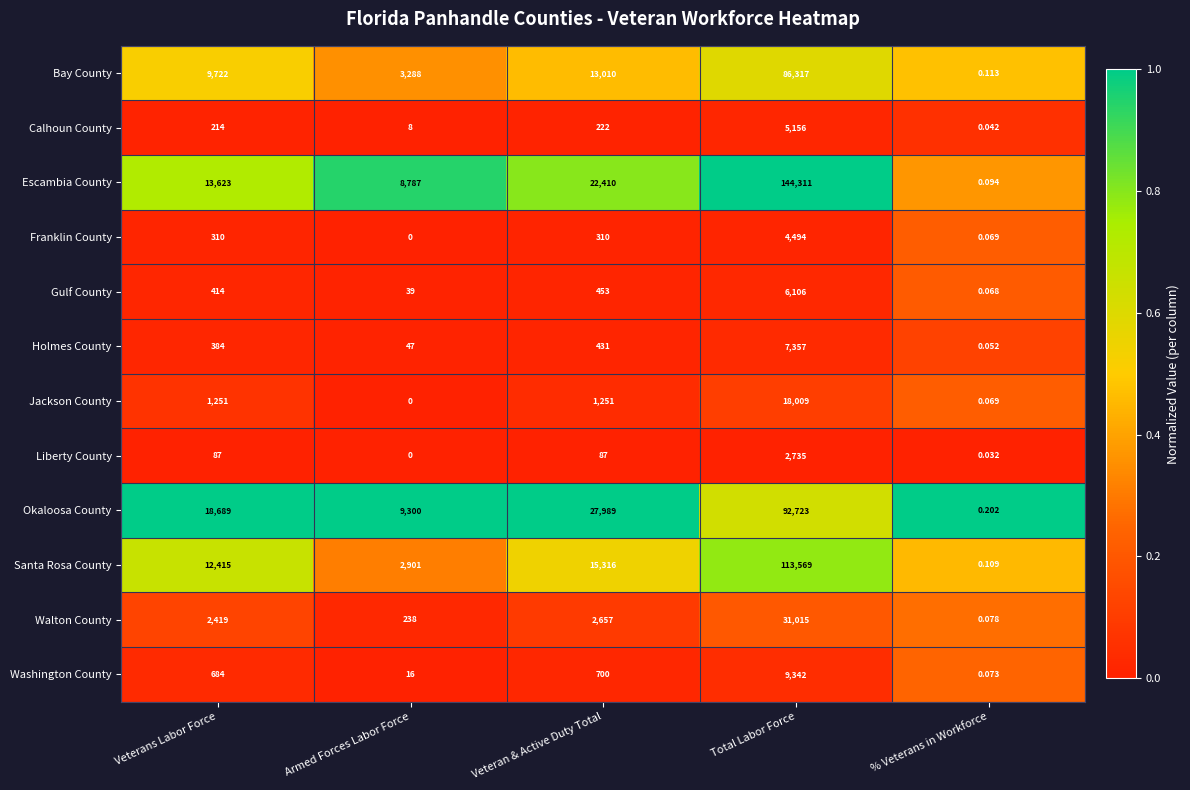

Which series has the largest range (max minus min)?

Escambia County